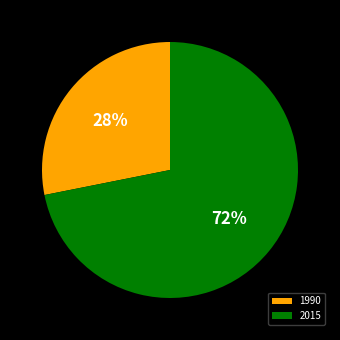

Which has a higher value, 1990 or 2015?

2015